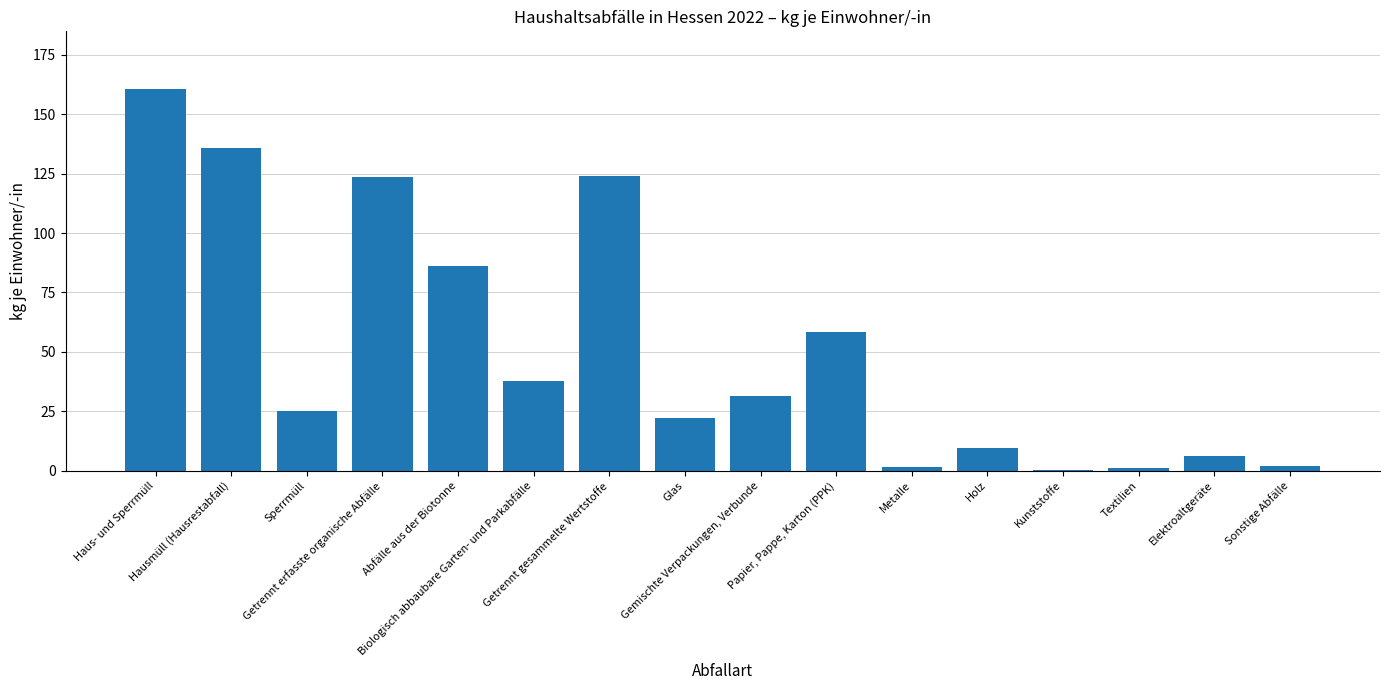

What is the sum of all values?

824.6